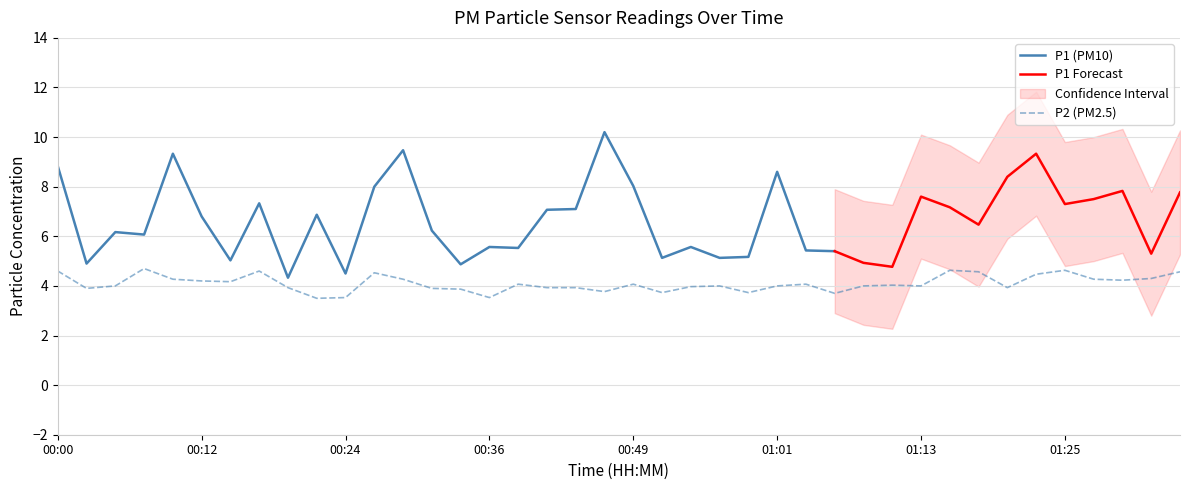

What is the lowest value of the P2 (PM2.5) series?

3.5